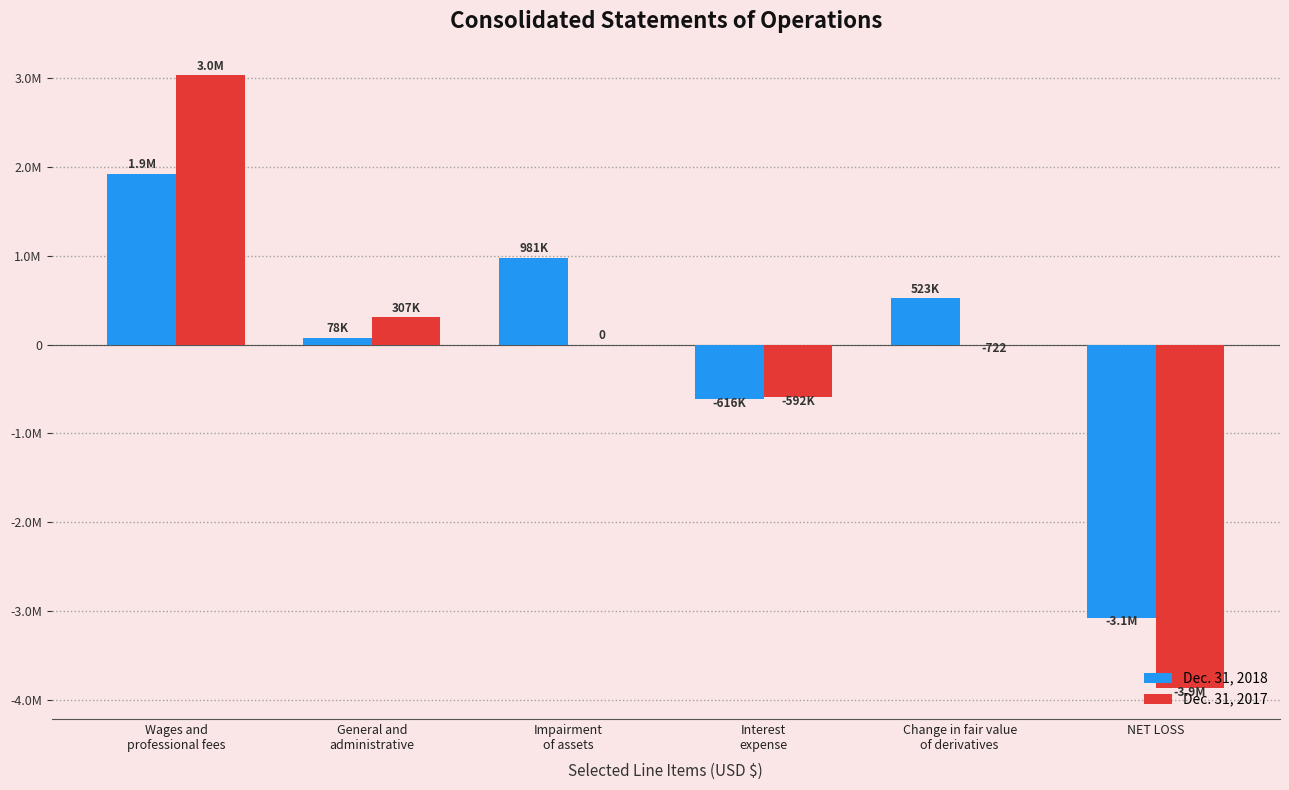

What are all the series names shown in the legend?

Dec. 31, 2018, Dec. 31, 2017